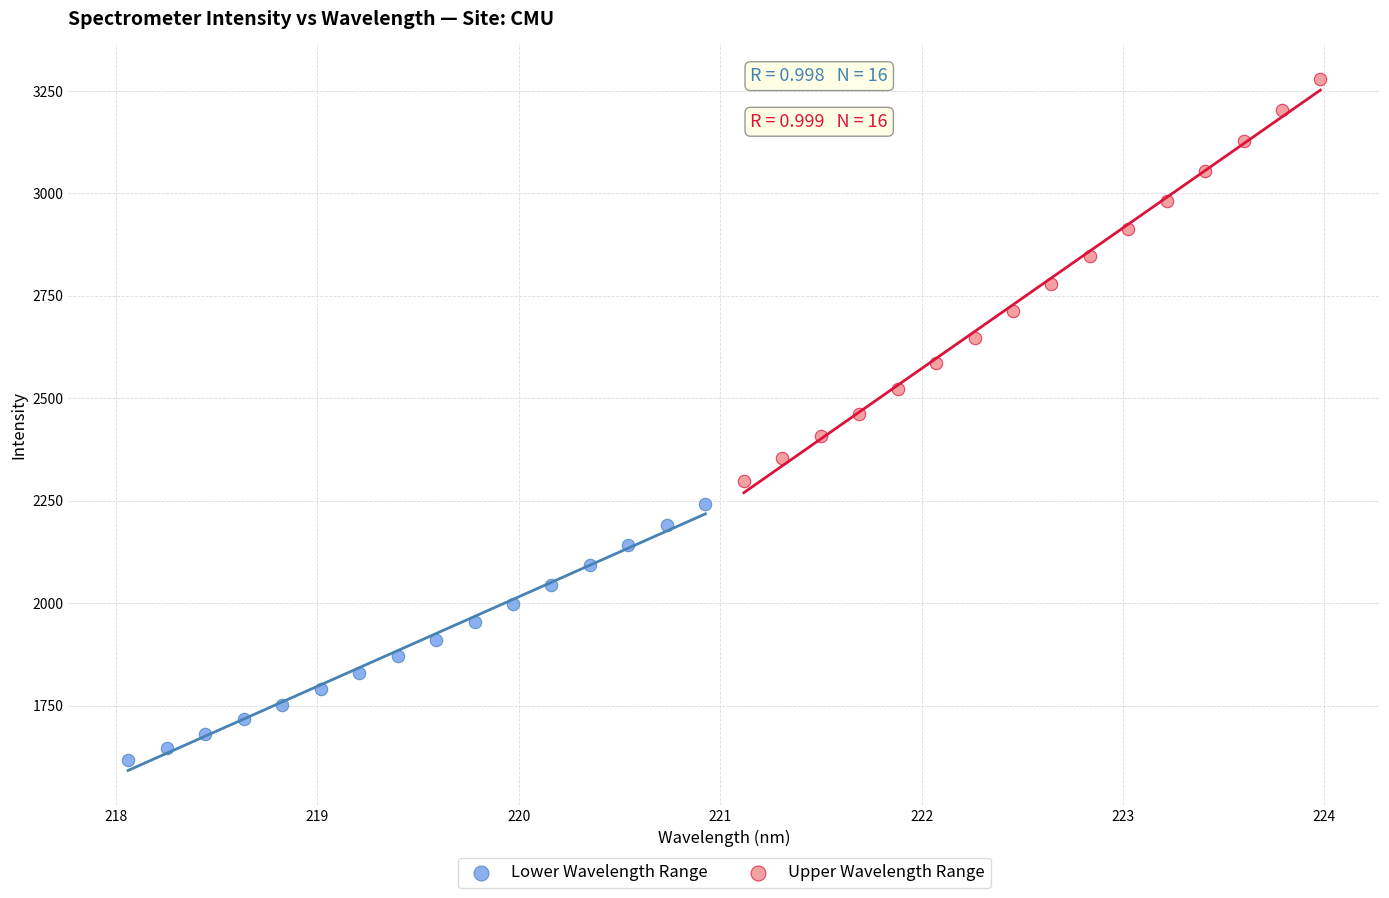

Which series contains the lowest Y value?

Lower Wavelength Range